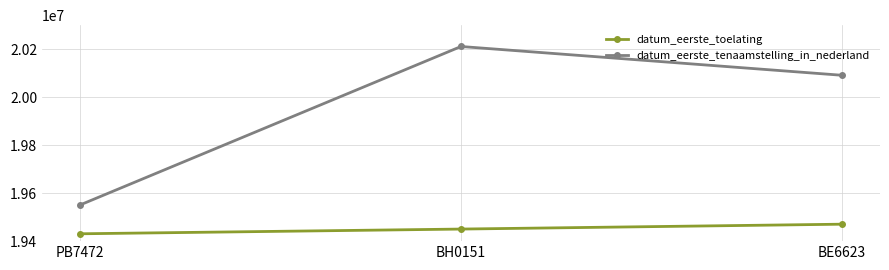

At which label is datum_eerste_tenaamstelling_in_nederland closest to 19880966?

BE6623